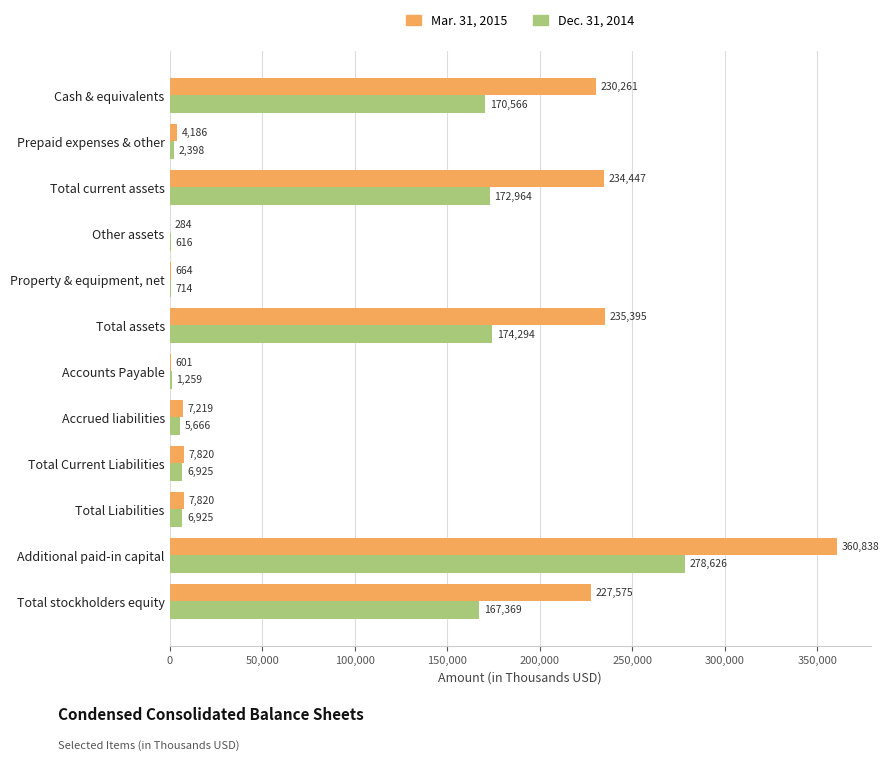

Where is Mar. 31, 2015 nearest to the value 180561?

Total stockholders equity